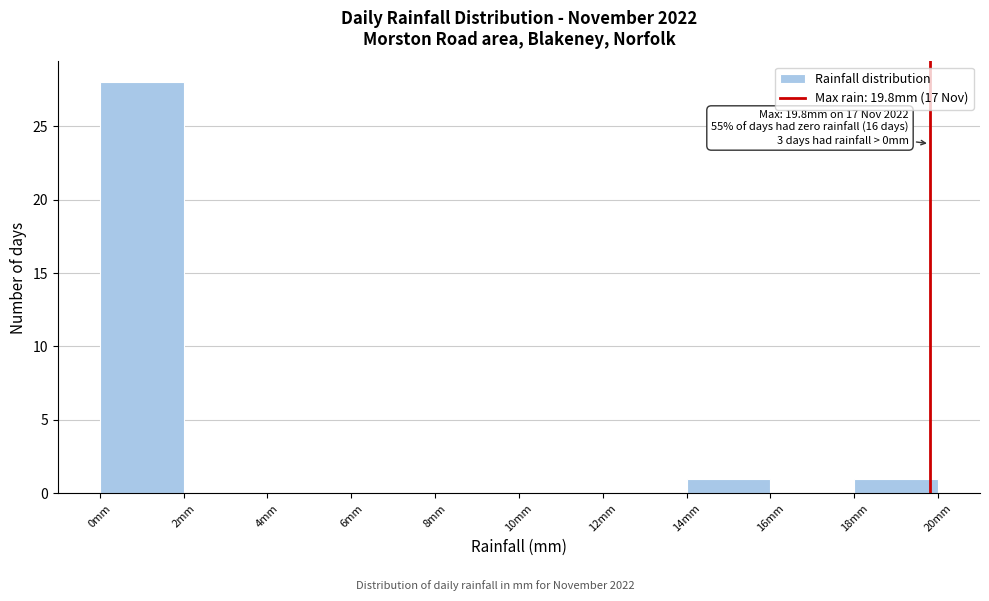

Over which range of the x-axis is the bar tallest?

0 to 2